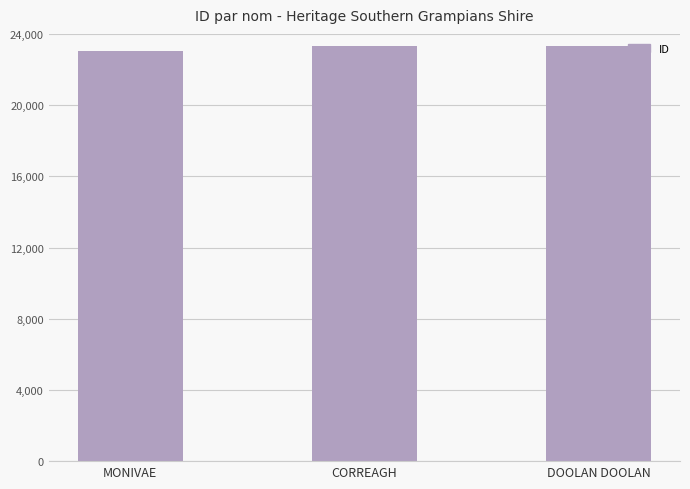

At which label is the value closest to 23186?

CORREAGH